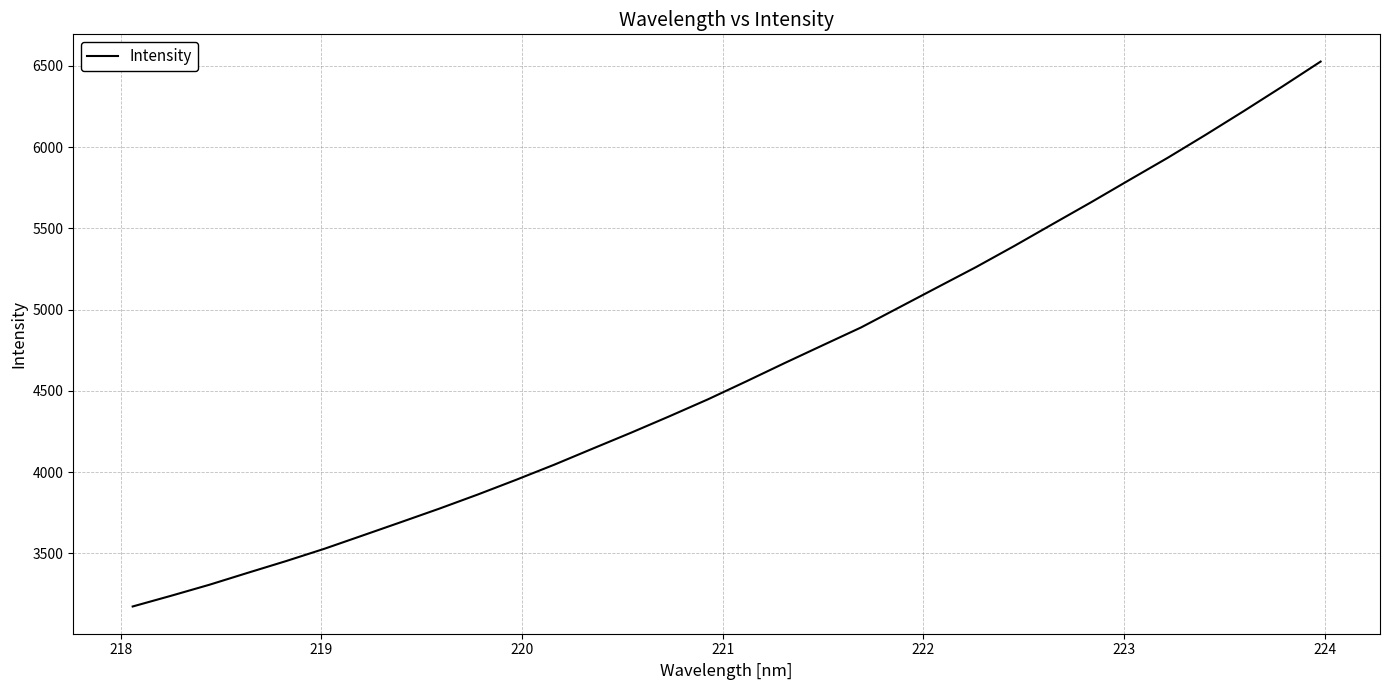

What is the smallest value displayed?

3173.3